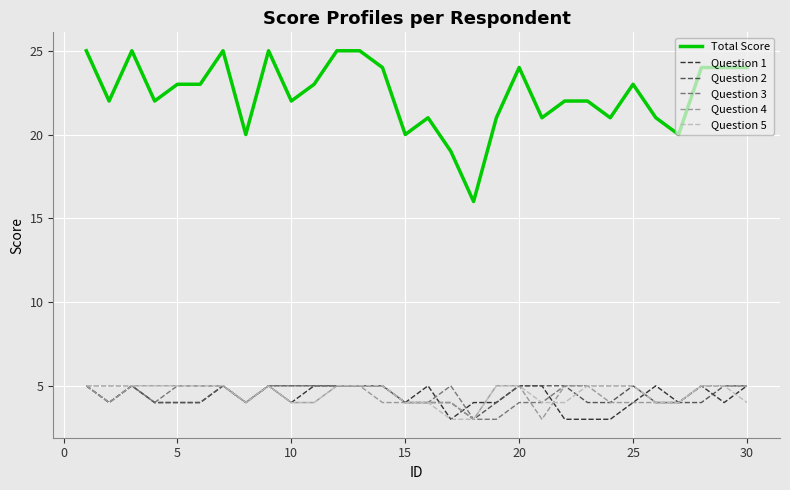

Which series has the largest total across all categories?

Total Score